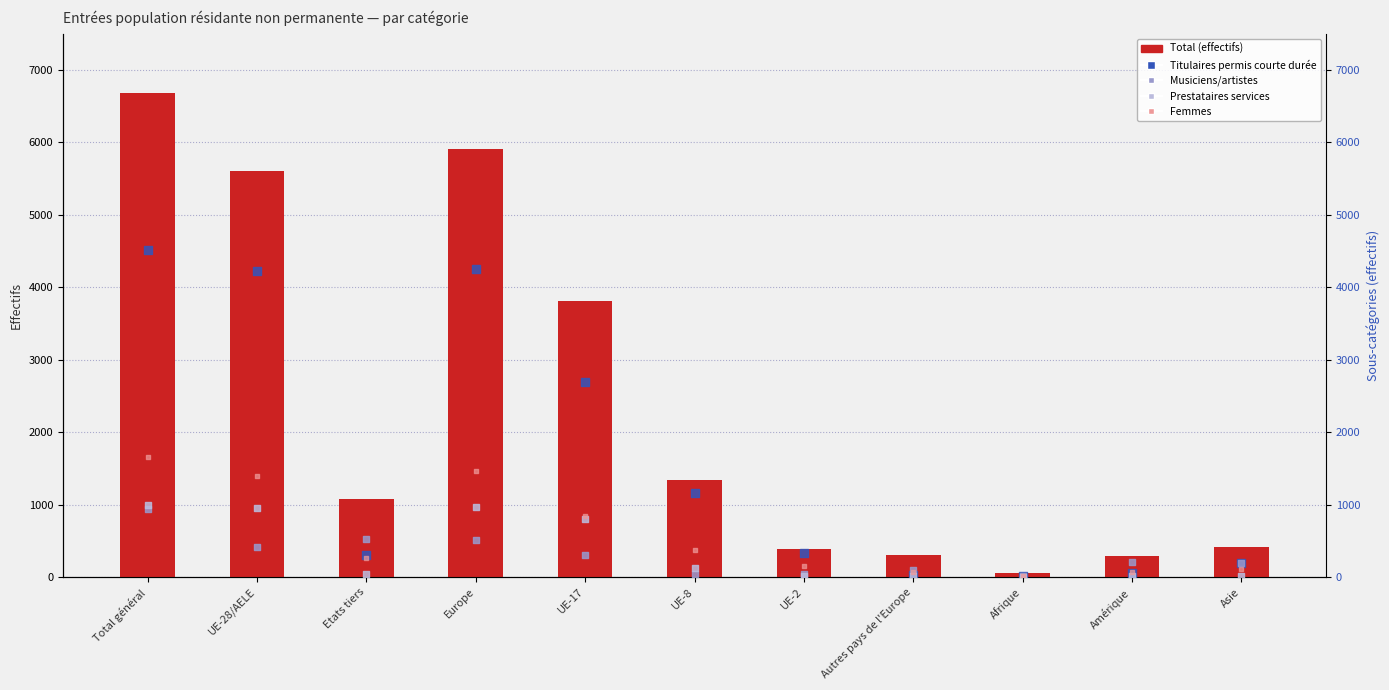

What are all the series names shown in the legend?

Total, Titulaires permis courte durée, Musiciens/artistes, Prestataires services, Femmes